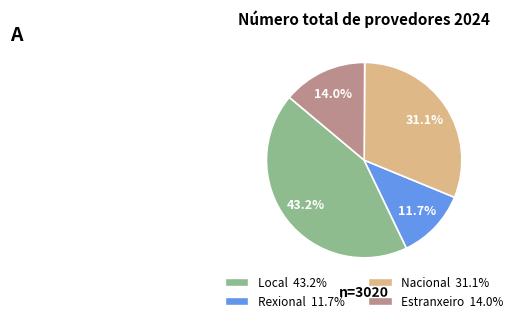

Which has a higher value, Local or Nacional?

Local